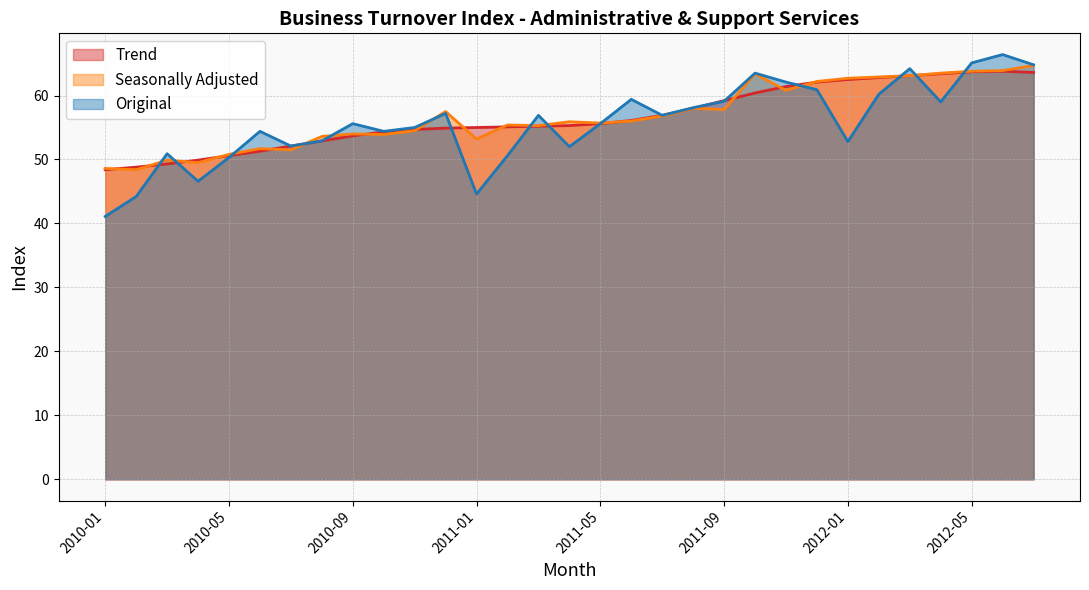

Which series has the largest total across all categories?

Seasonally Adjusted